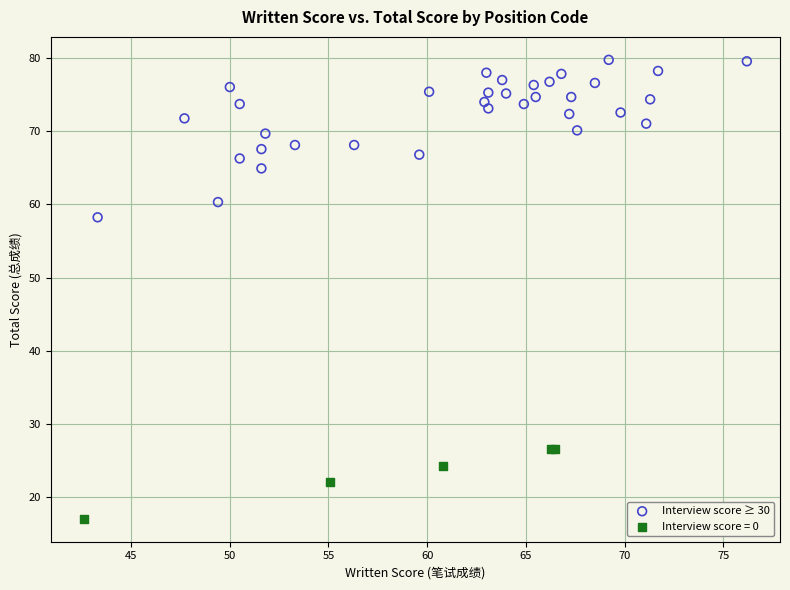

Which series has the widest spread of Y values?

Interview score ≥ 30